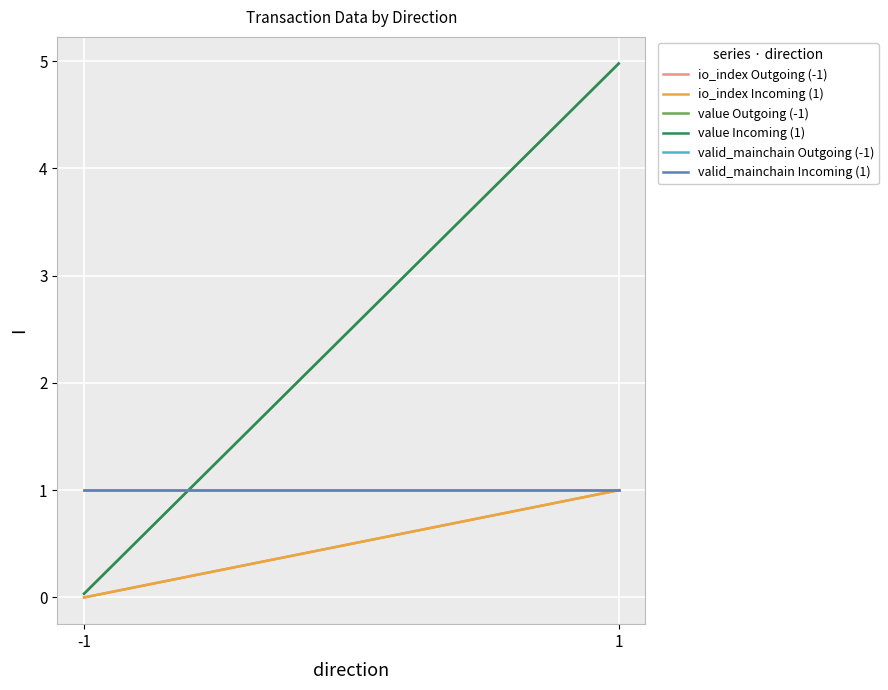

Reading left to right, extract all data points from this chart.

io_index Outgoing (-1): 0.0	1.0
io_index Incoming (1): 0.0	1.0
value Outgoing (-1): 0.0	5.0
value Incoming (1): 0.0	5.0
valid_mainchain Outgoing (-1): 1.0	1.0
valid_mainchain Incoming (1): 1.0	1.0